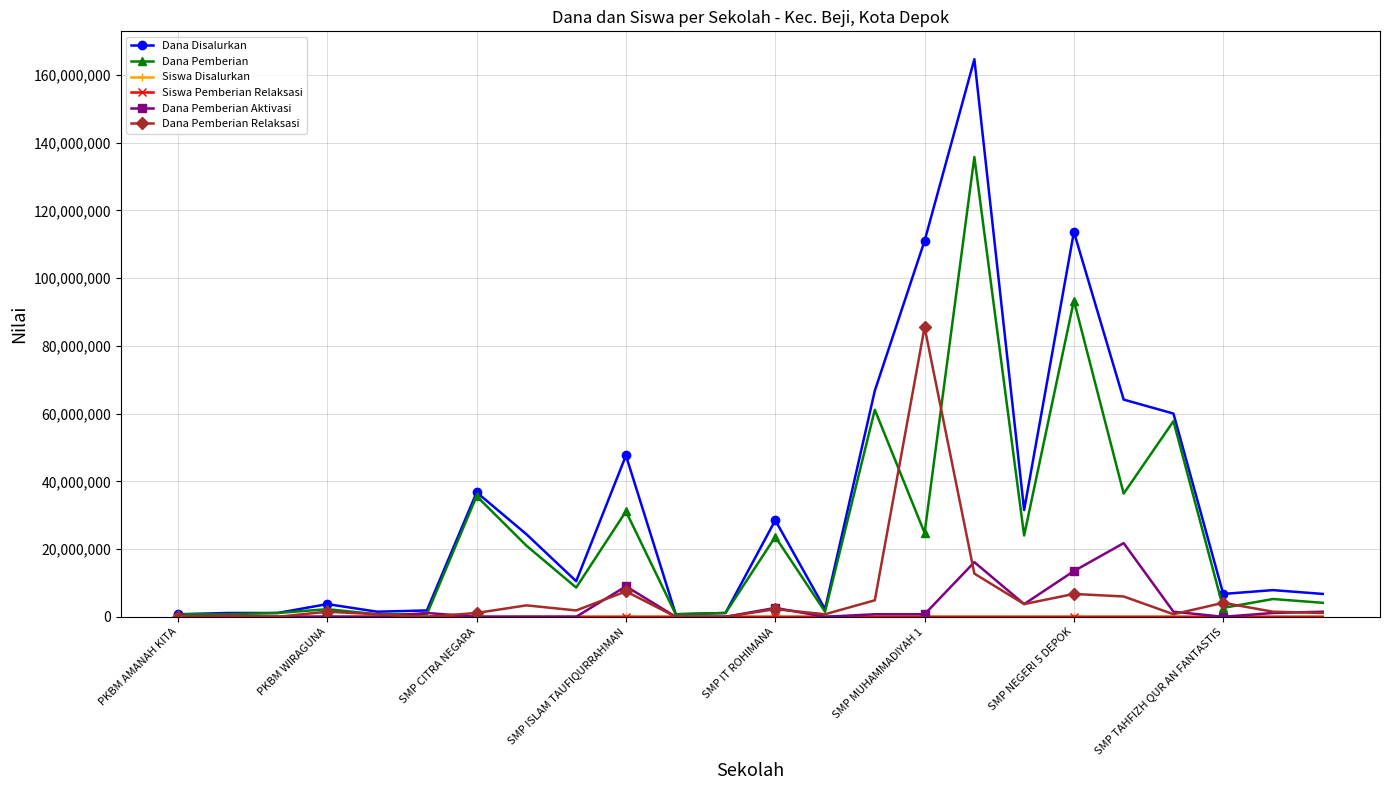

Which series has the largest total across all categories?

Dana Disalurkan